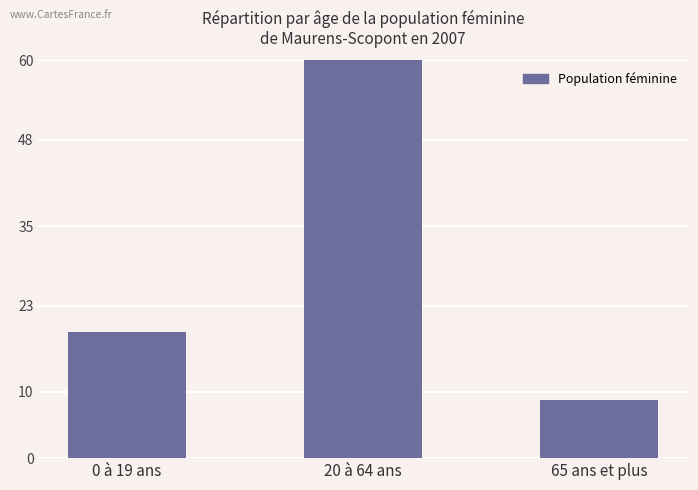

List the labels in order of value, smallest first.

65 ans et plus, 0 à 19 ans, 20 à 64 ans